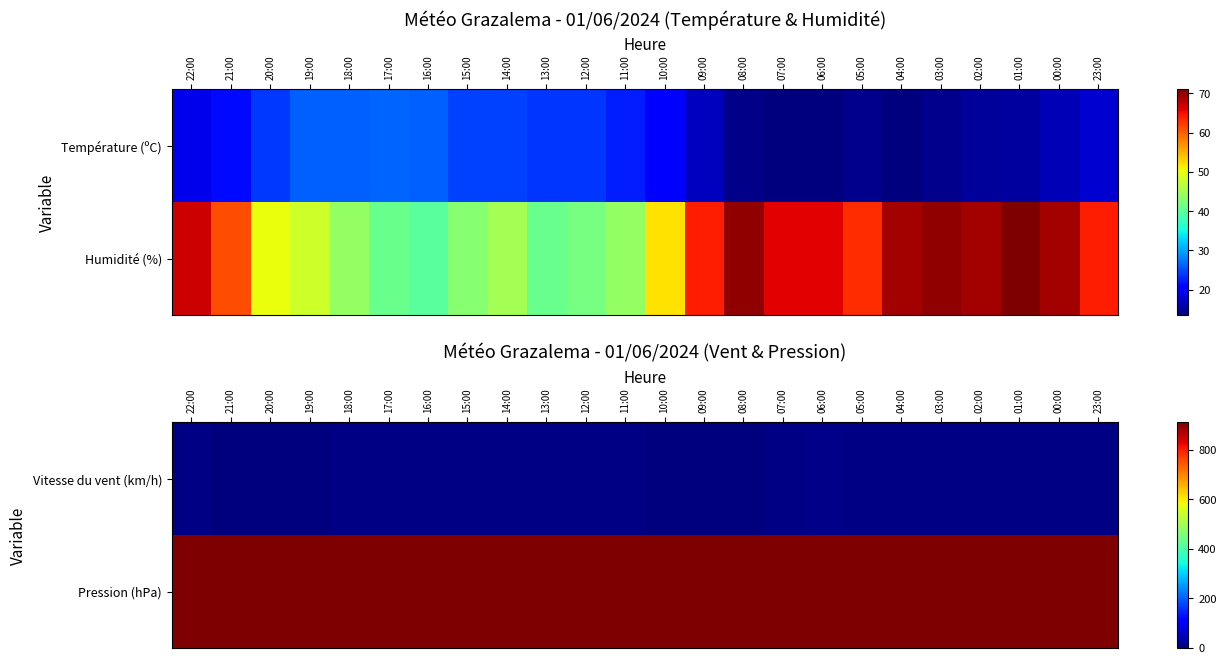

Between 18:00 and 16:00, which series saw the biggest shift?

Pression (hPa)